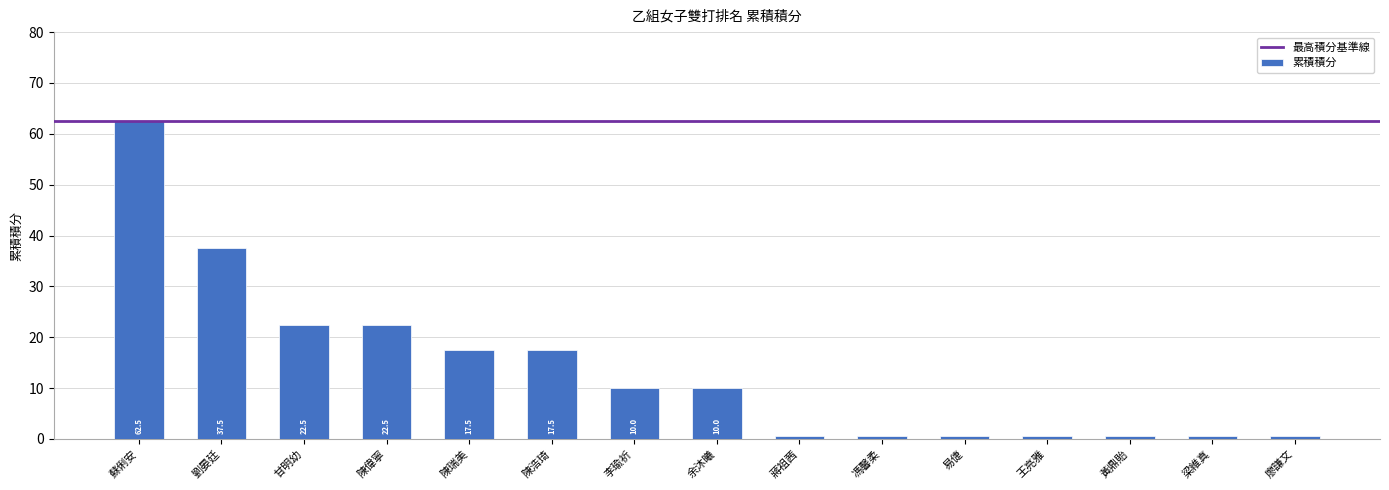

What is the difference between the second highest and second lowest values?

37.0